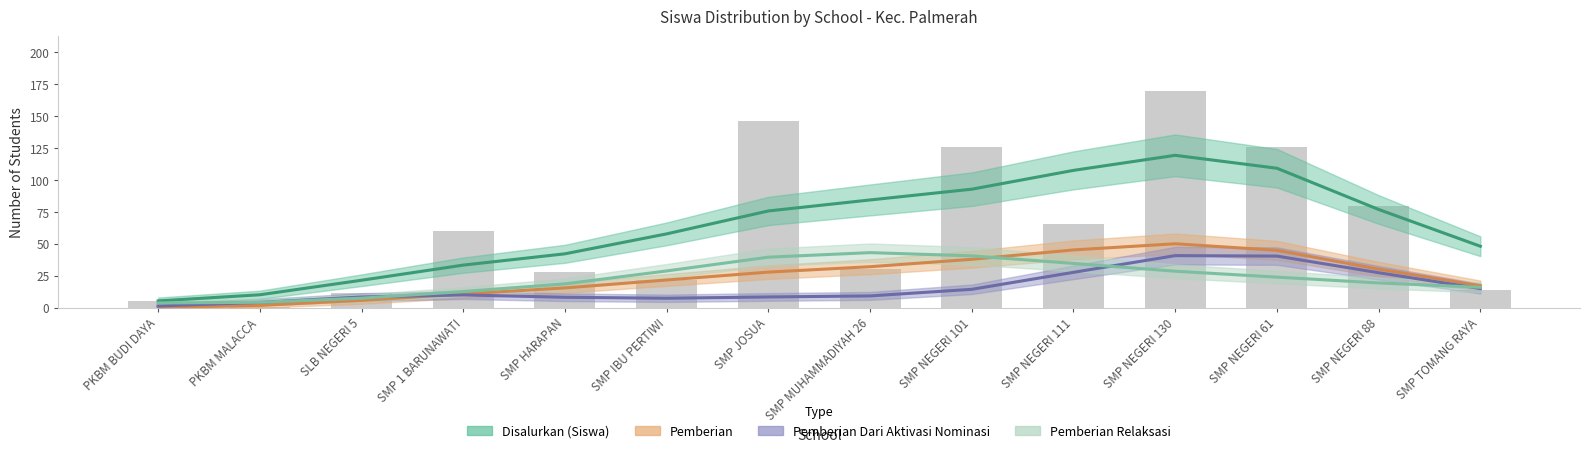

At SMP NEGERI 61, list the series in order from largest to smallest.

Disalurkan (Siswa), Pemberian, Pemberian Dari Aktivasi Nominasi, Pemberian Relaksasi